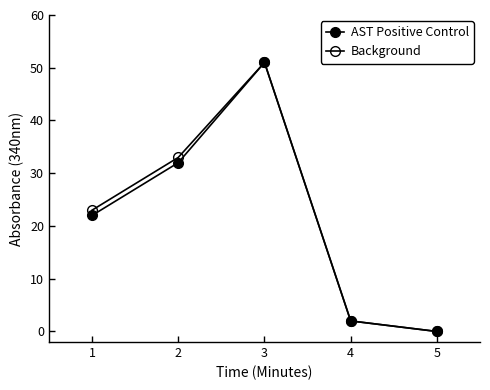

How many values in Background are above zero?

4